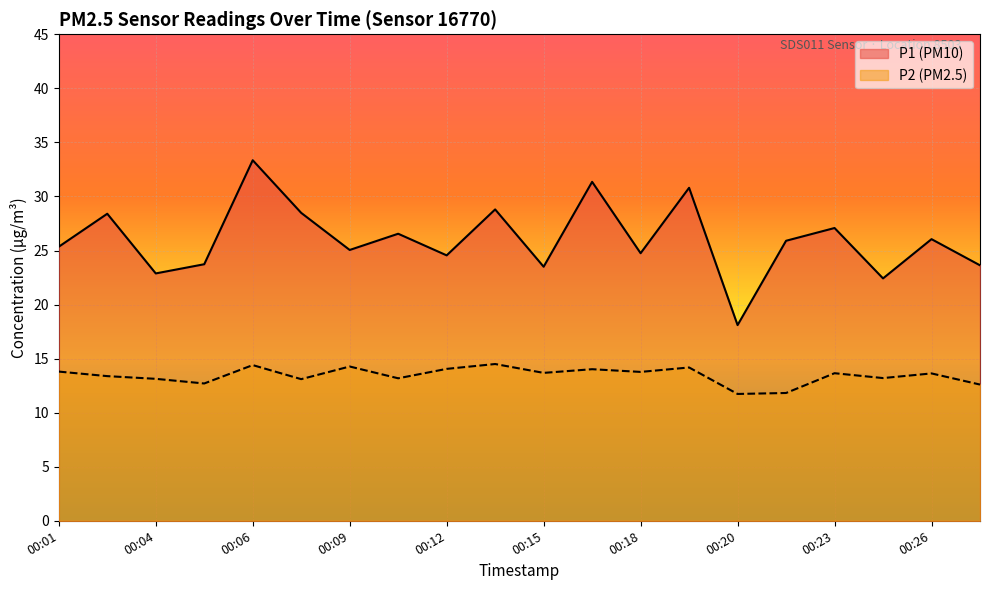

Reading left to right, what are all the values shown in this chart?

P1: 25.4	28.4	22.9	23.7	33.4	28.5	25.1	26.6	24.6	28.8	23.5	31.4	24.8	30.8	18.1	25.9	27.1	22.4	26.1	23.6
P2: 13.8	13.4	13.1	12.7	14.4	13.1	14.3	13.2	14.1	14.5	13.7	14.0	13.8	14.2	11.7	11.8	13.7	13.2	13.6	12.6